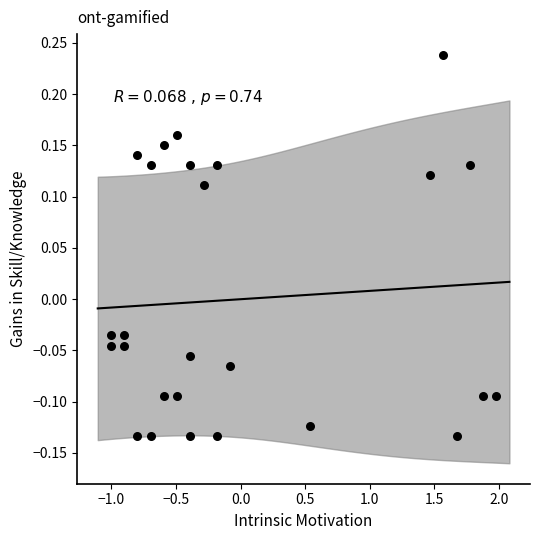

What is the range of X values (max minus min)?

3.0